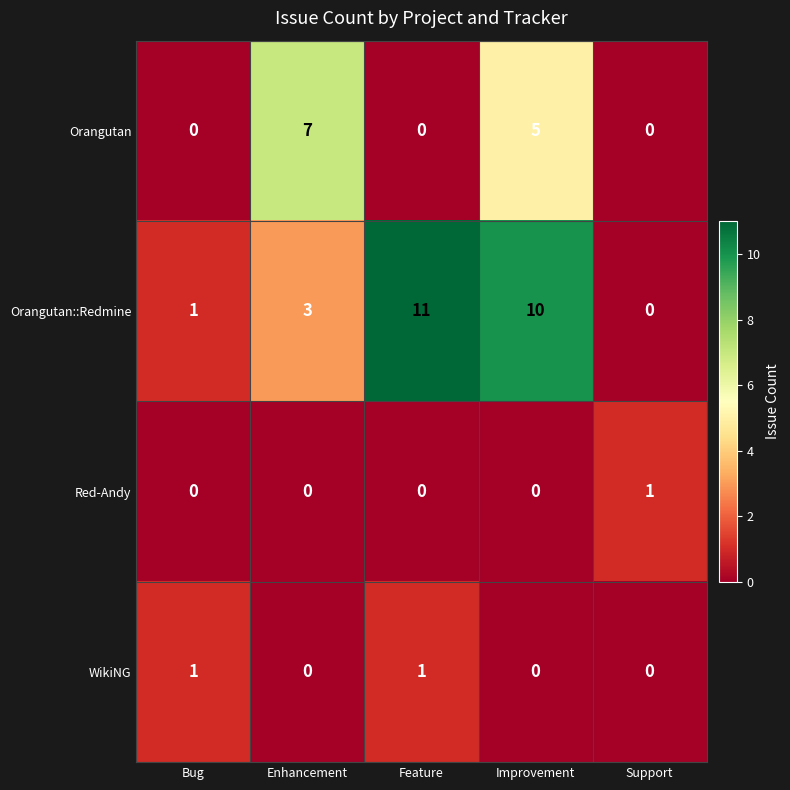

Reading right to left, extract all data points from this chart.

Orangutan: Support=0	Improvement=5	Feature=0	Enhancement=7	Bug=0
Orangutan::Redmine: Support=0	Improvement=10	Feature=11	Enhancement=3	Bug=1
Red-Andy: Support=1	Improvement=0	Feature=0	Enhancement=0	Bug=0
WikiNG: Support=0	Improvement=0	Feature=1	Enhancement=0	Bug=1